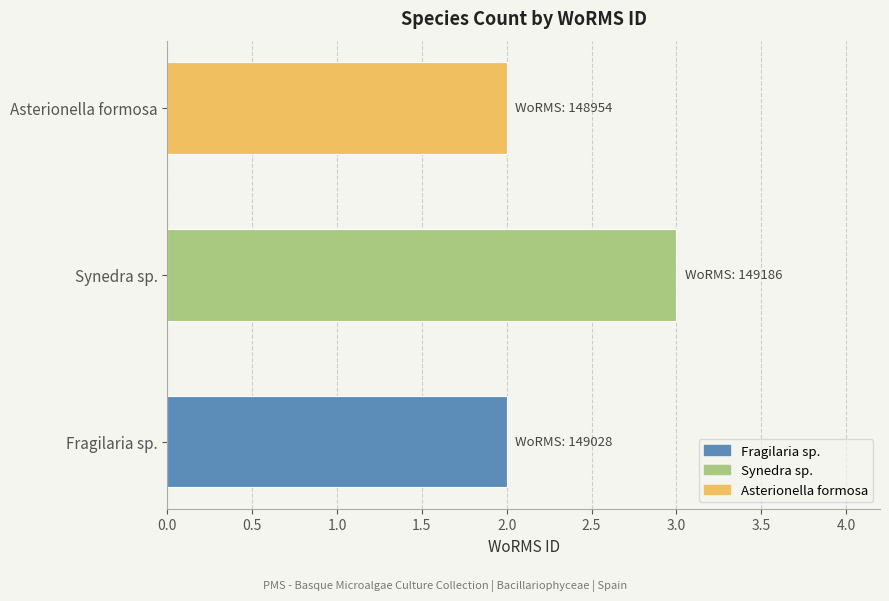

Reading bottom to top, extract all data points from this chart.

Fragilaria sp.=2	Synedra sp.=3	Asterionella formosa=2